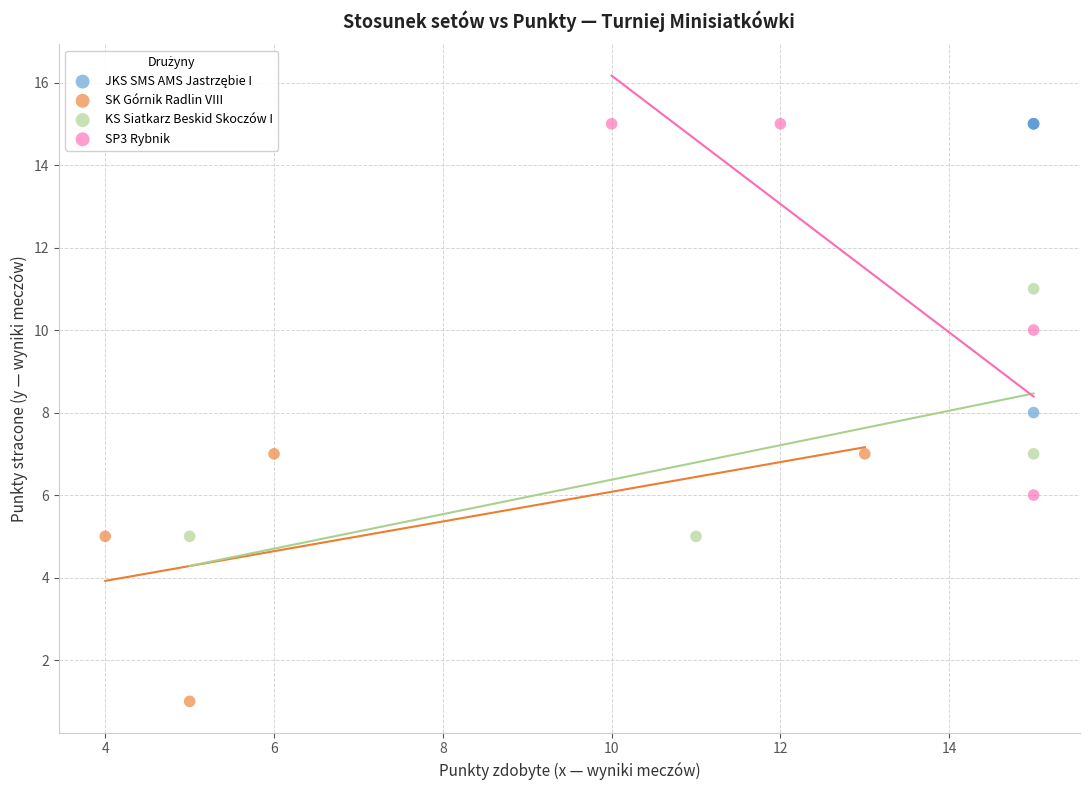

Which series has the largest Y range (max minus min)?

SP3 Rybnik